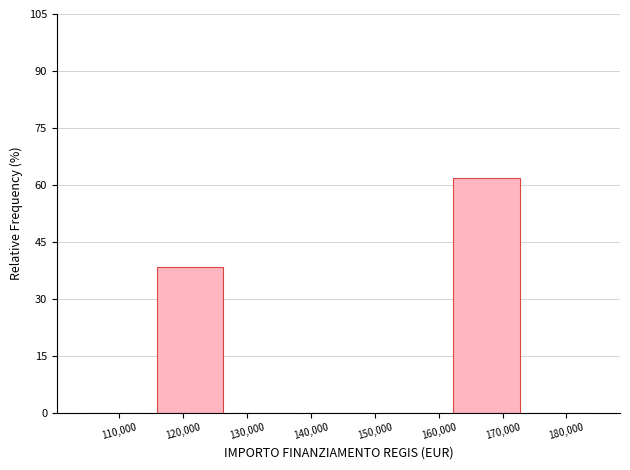

Reading left to right, transcribe this chart: for each bar, give the range it covers on the x-axis and its height. Neither the bar edges nor the heights are printed on the chart, so give them approximately, as read against the axes.

104000 to 115000: 0
115000 to 127000: 38
127000 to 139000: 0
139000 to 150000: 0
150000 to 162000: 0
162000 to 173000: 62
173000 to 185000: 0